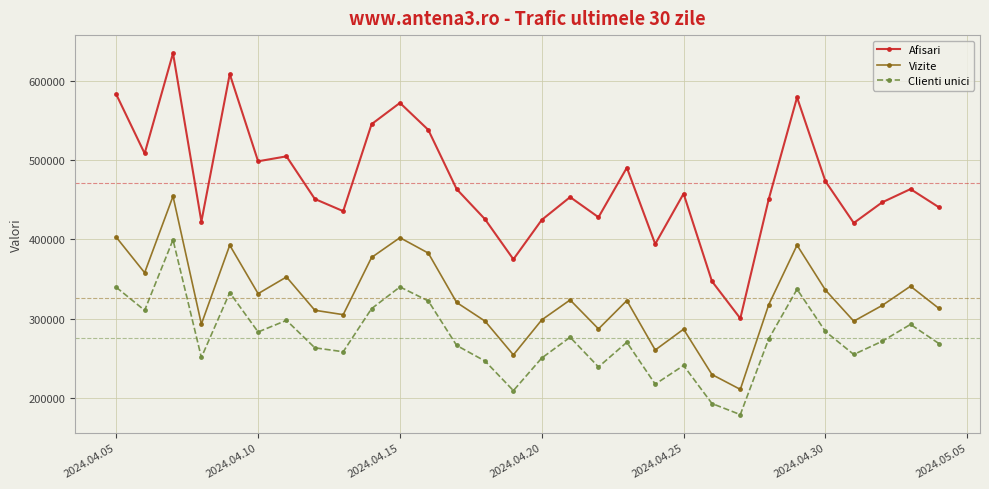

What is the highest value of the Clienti unici series?

399596